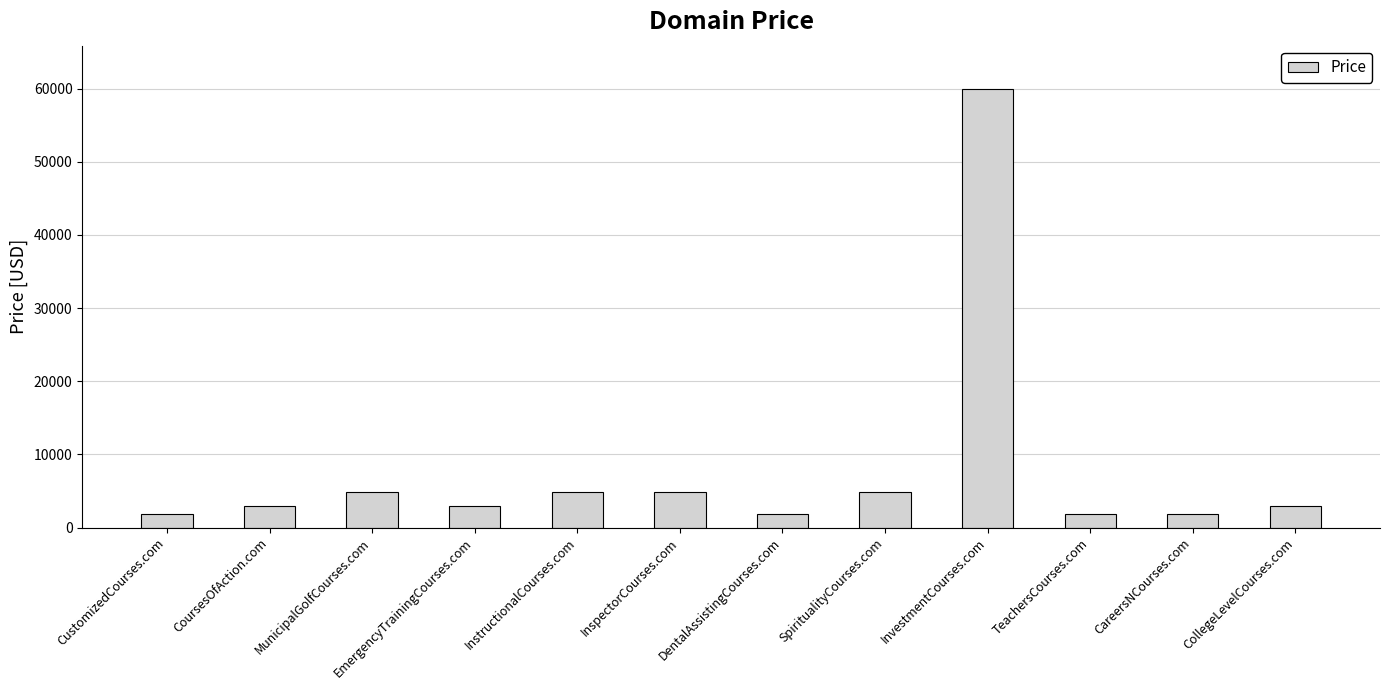

What is the approximate value at InstructionalCourses.com?

4888